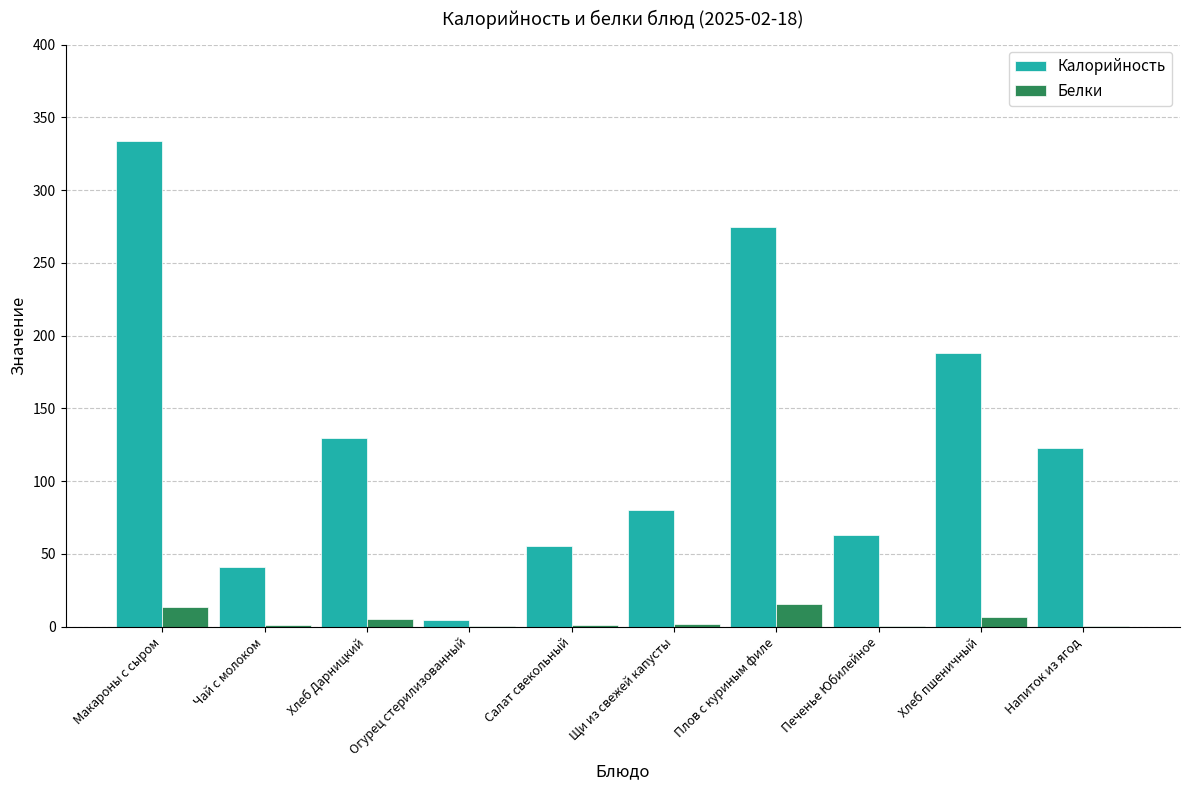

The Калорийность series shows 129.3 at Хлеб Дарницкий. True or false?

True